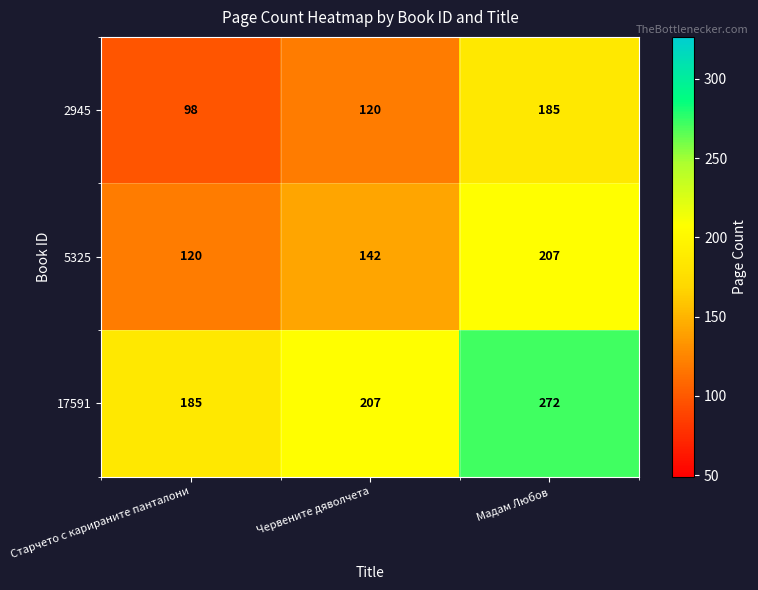

What is the difference between the highest and lowest values at Старчето с карираните панталони?

87